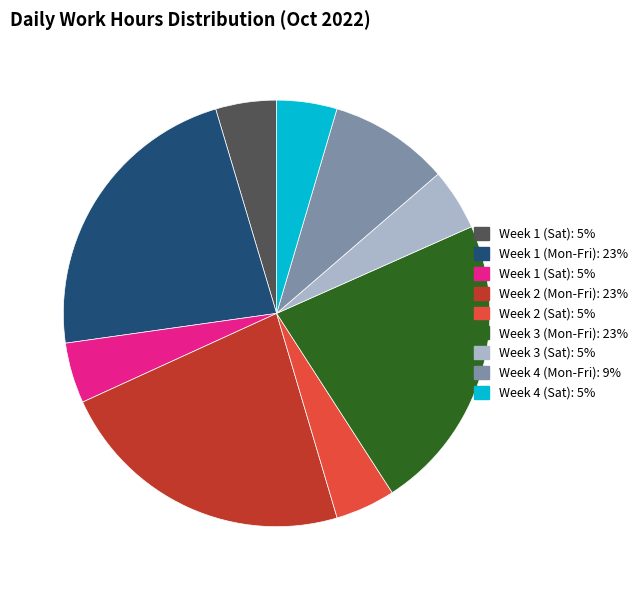

Is there a majority slice in this chart?

No